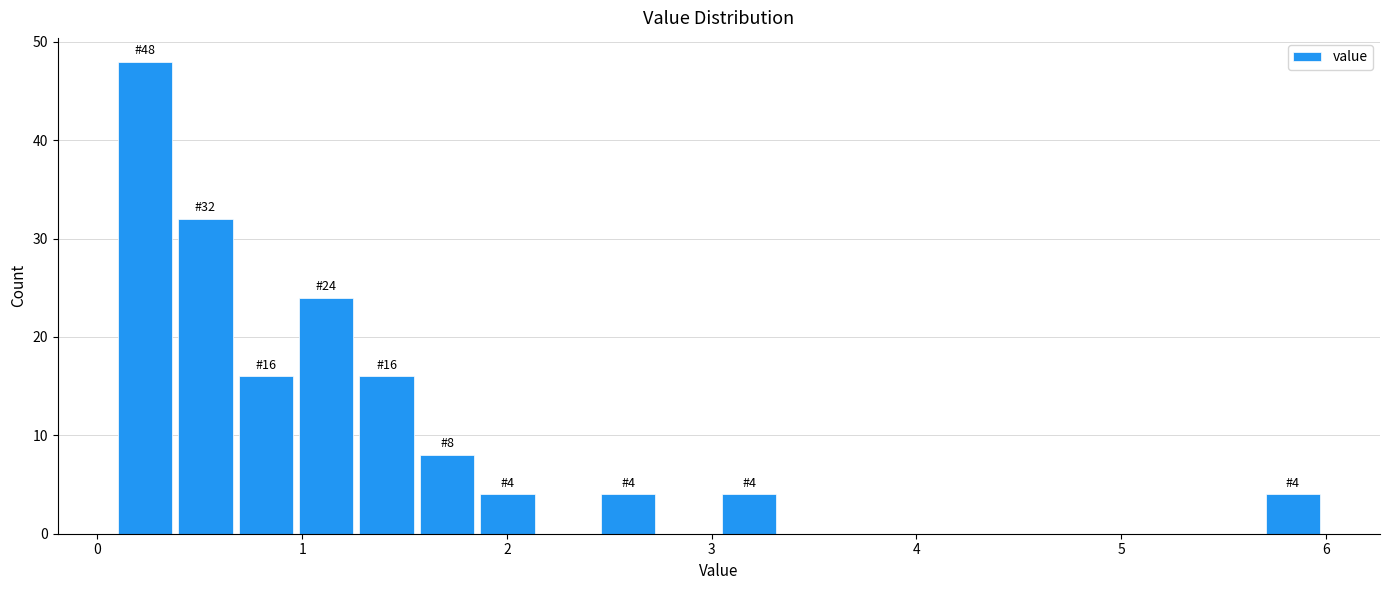

Read against the x-axis, roughly where is the centre of the tallest bar?

0.2